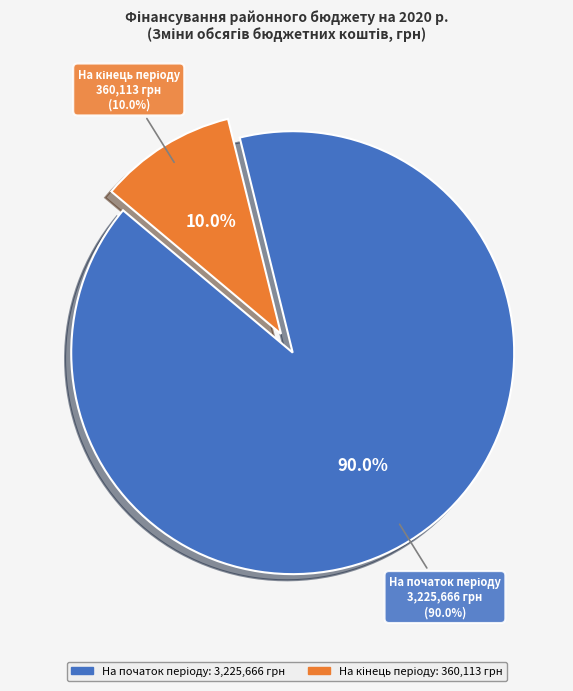

Is it true that На початок періоду is 90% of the pie?

True